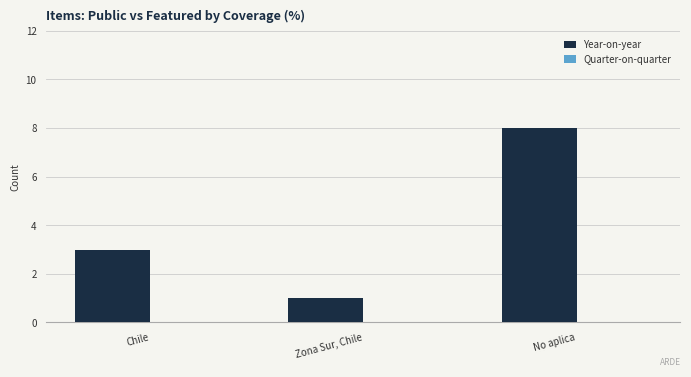

What is the change in value from Zona Sur, Chile to No aplica?

+7